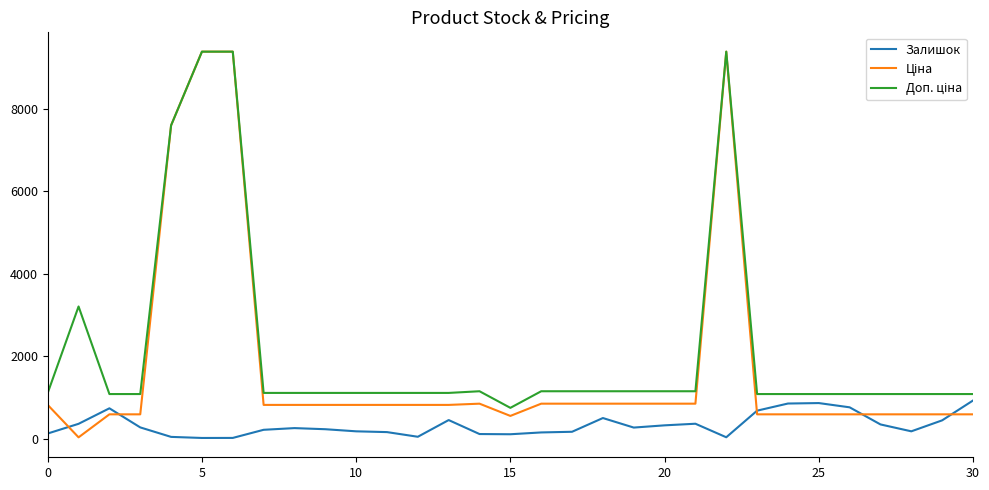

In Залишок, how many points are higher than both neighbors (excluding endpoints)?

6